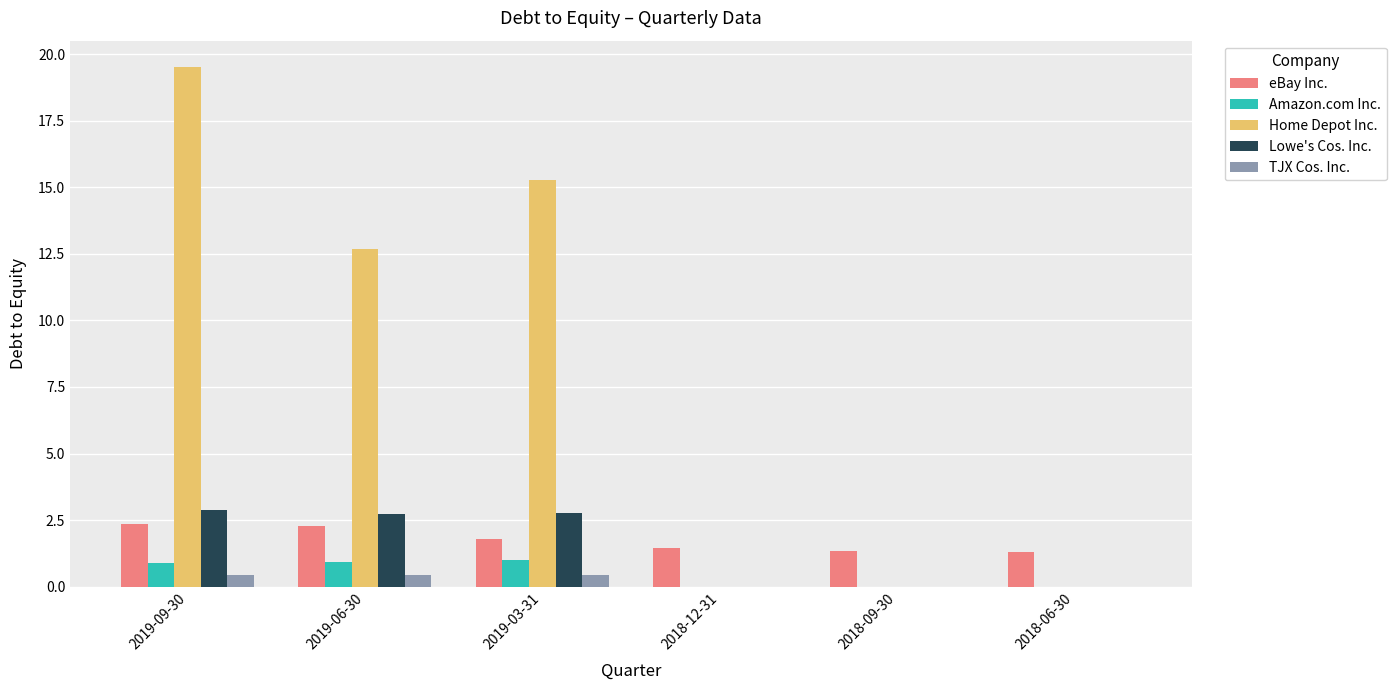

What is the greatest value displayed?

19.5